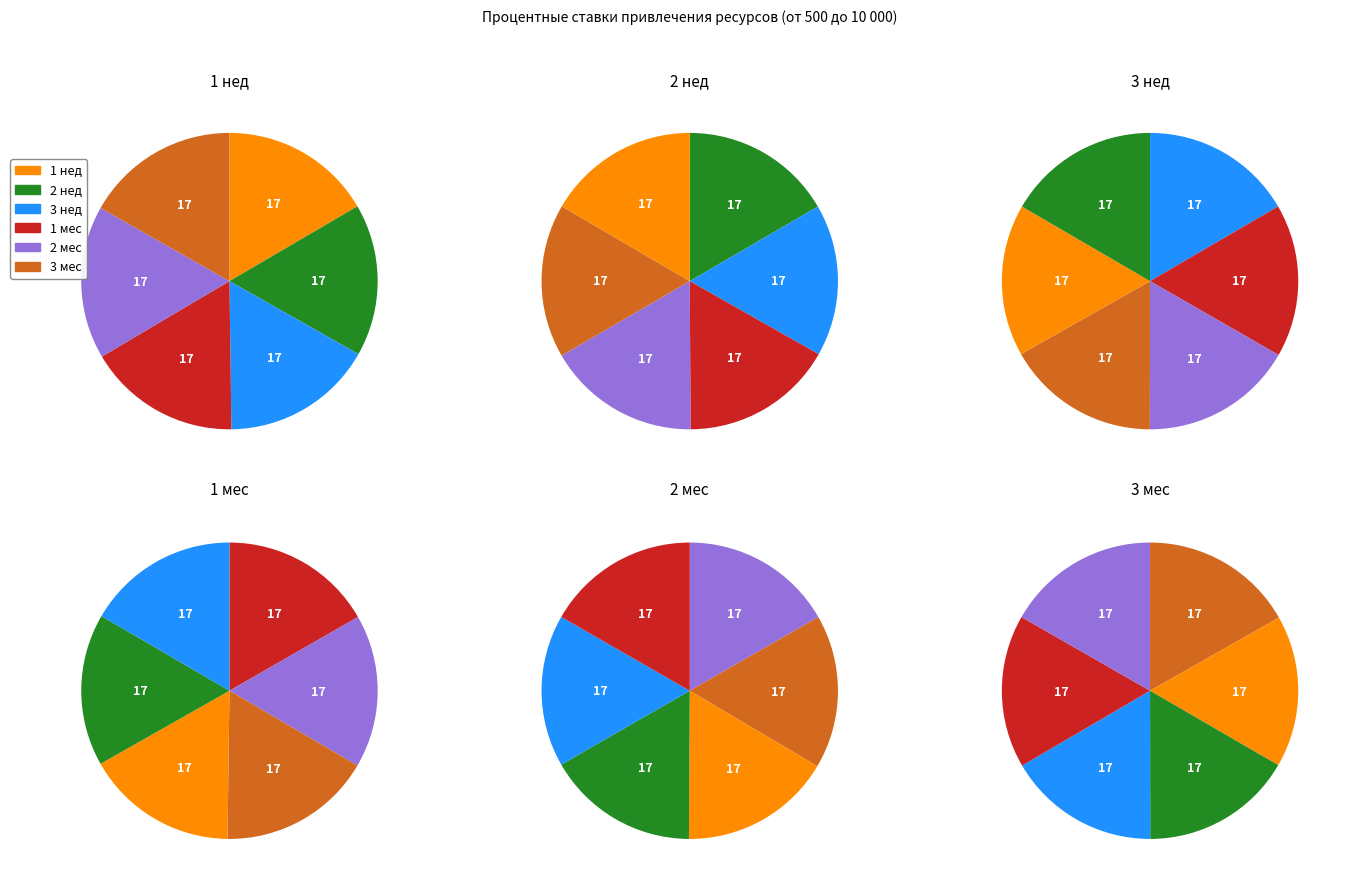

To the nearest percent, what is the combined percentage of 3 мес and 2 нед?

33%